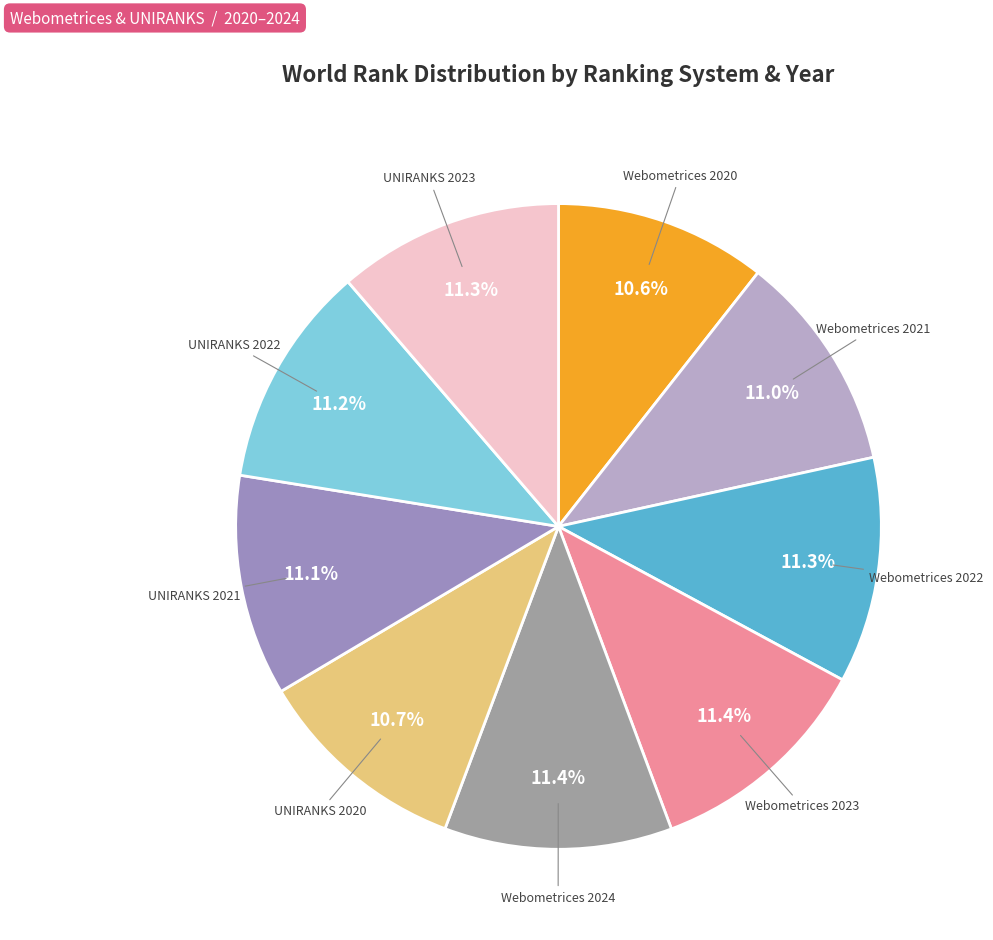

Rank the categories by value from lowest to highest.

Webometrices 2020, UNIRANKS 2020, Webometrices 2021, UNIRANKS 2021, UNIRANKS 2022, UNIRANKS 2023, Webometrices 2022, Webometrices 2024, Webometrices 2023